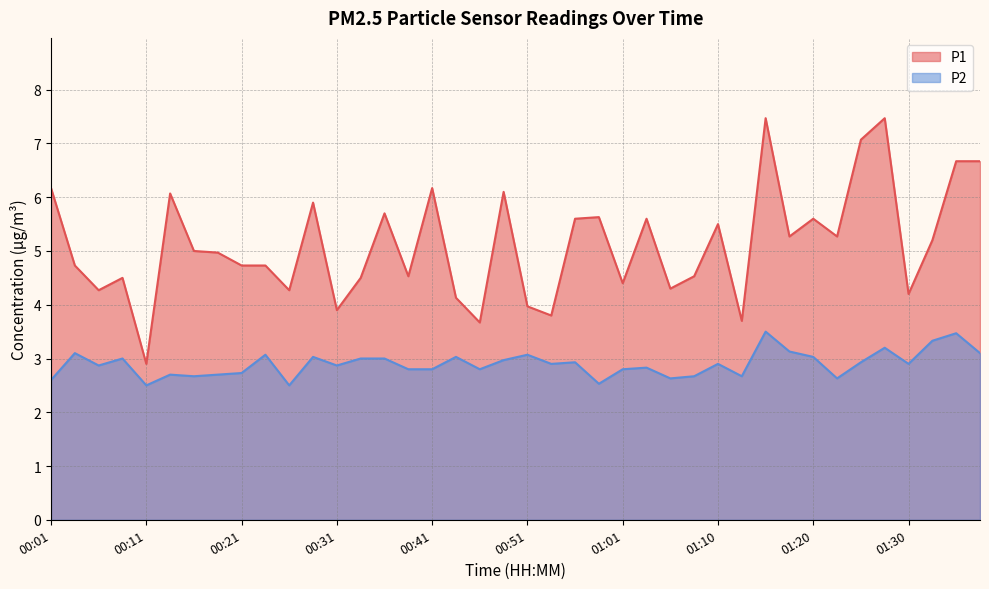

Which series changed the most between 00:11 and 00:43?

P1